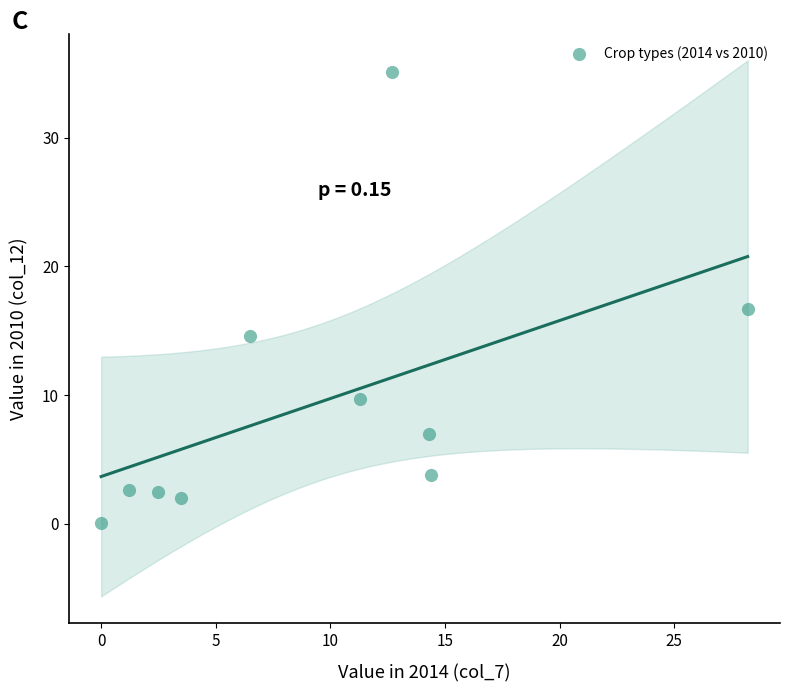

What is the average Y value?

9.4